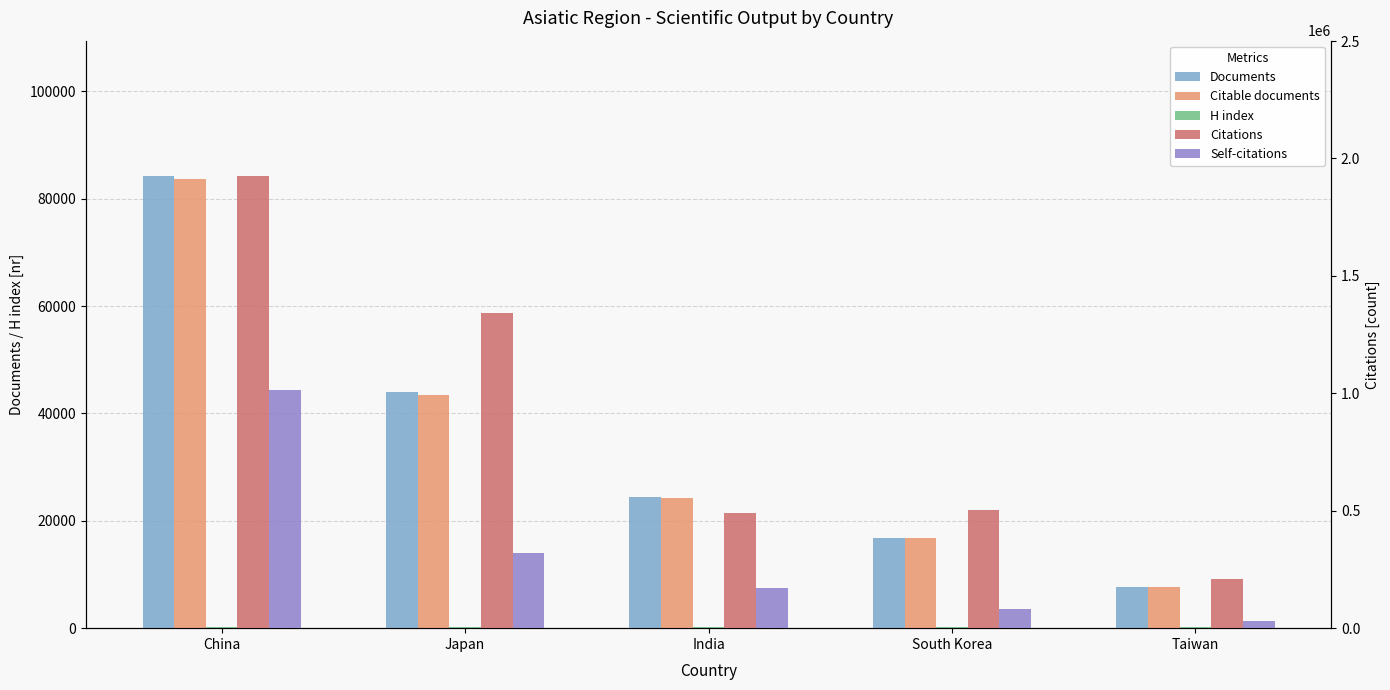

What is the minimum value shown in the chart?

157